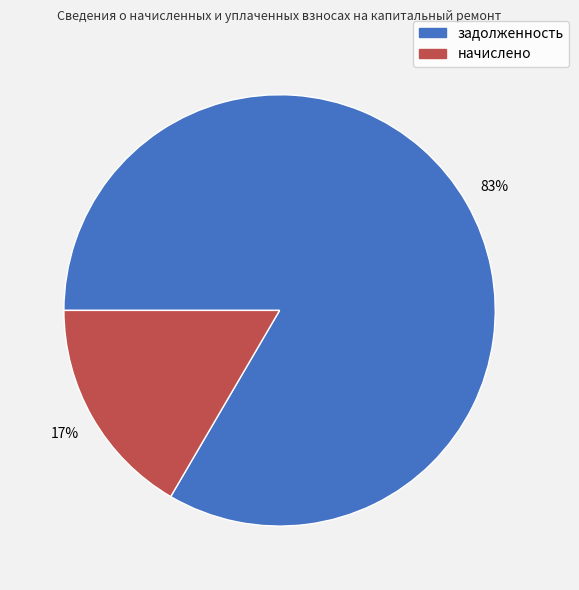

Which has a higher value, начислено or задолженность?

задолженность